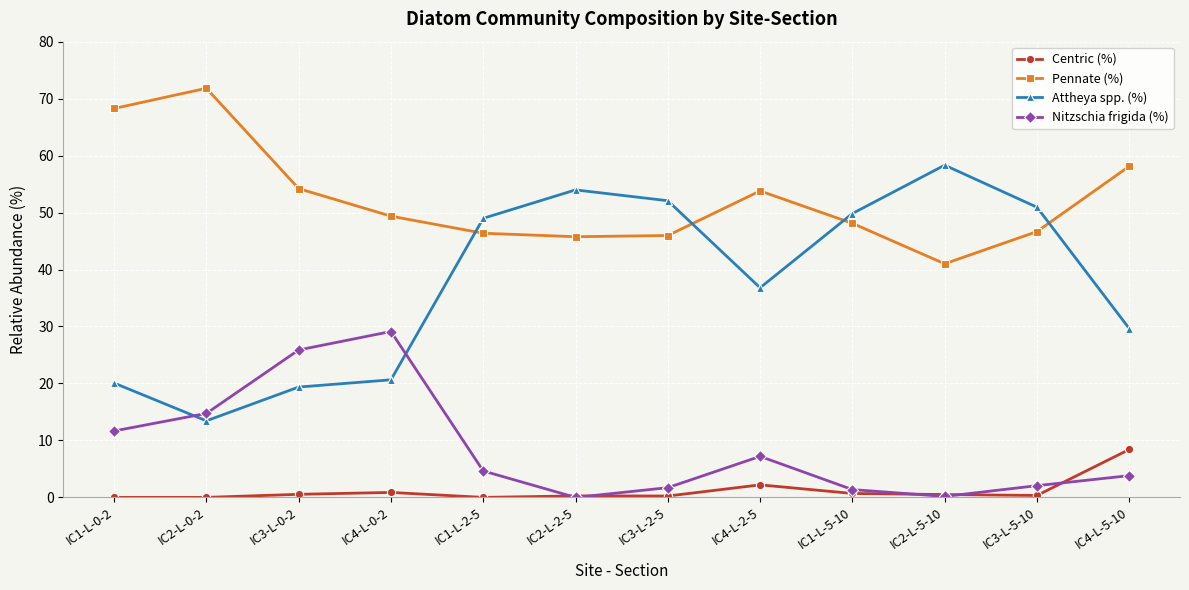

What is the label of the 8th point from the left?

IC4-L-2-5